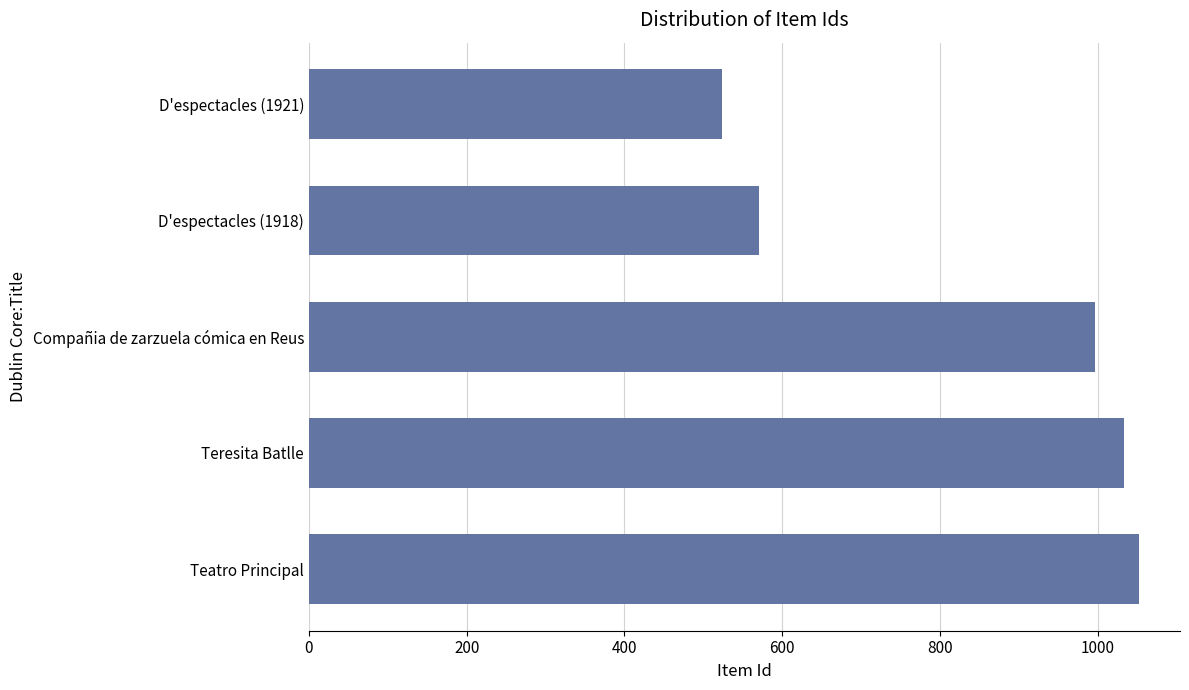

Are the bars horizontal?

Yes